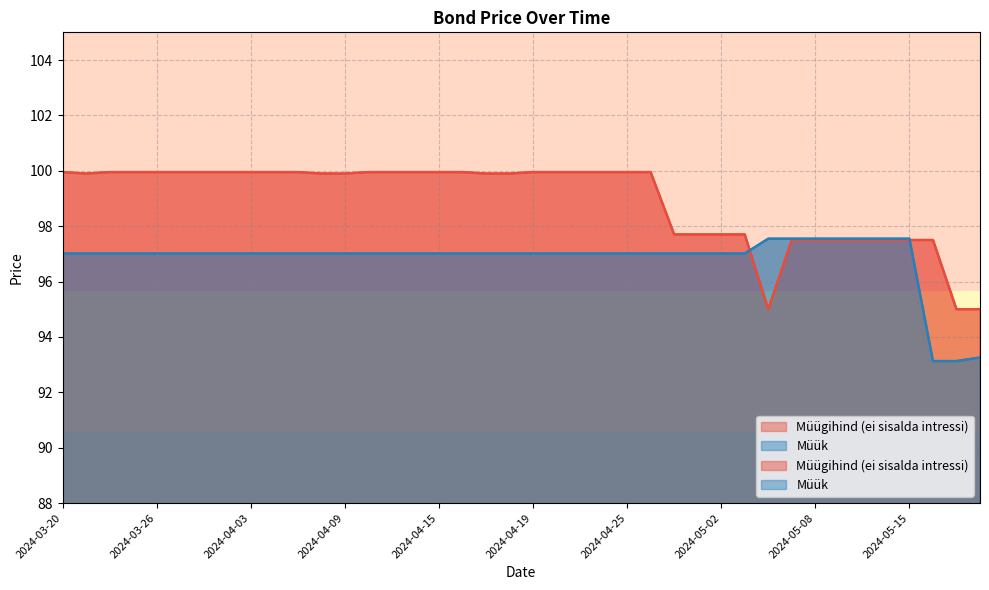

Rank the series at 2024-03-25 from lowest to highest value.

Müük, Müügihind (ei sisalda intressi)